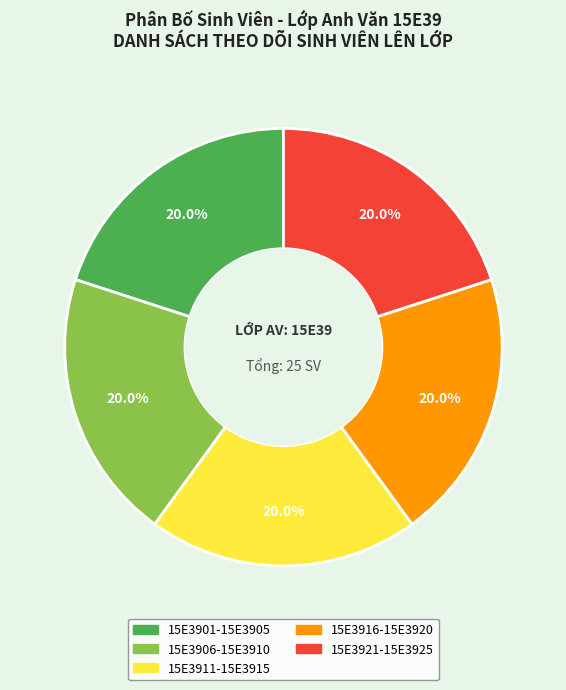

To the nearest percent, what is the average slice percentage?

20%